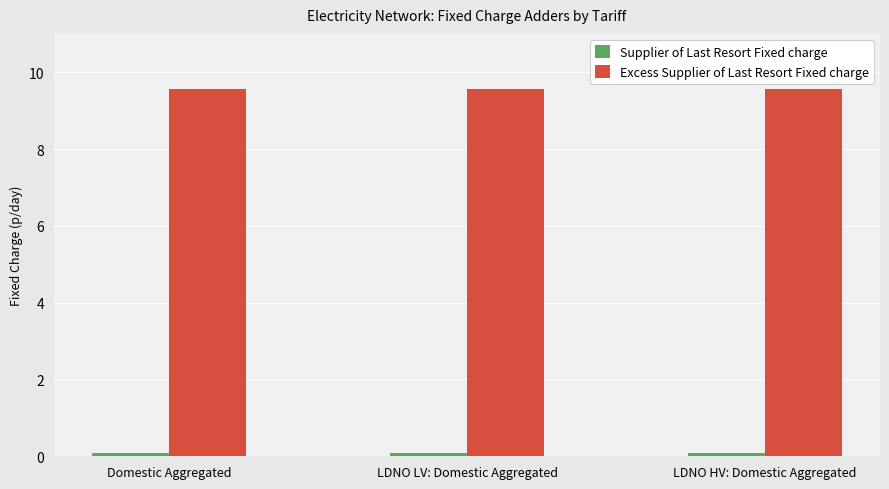

What is the greatest value displayed?

9.6